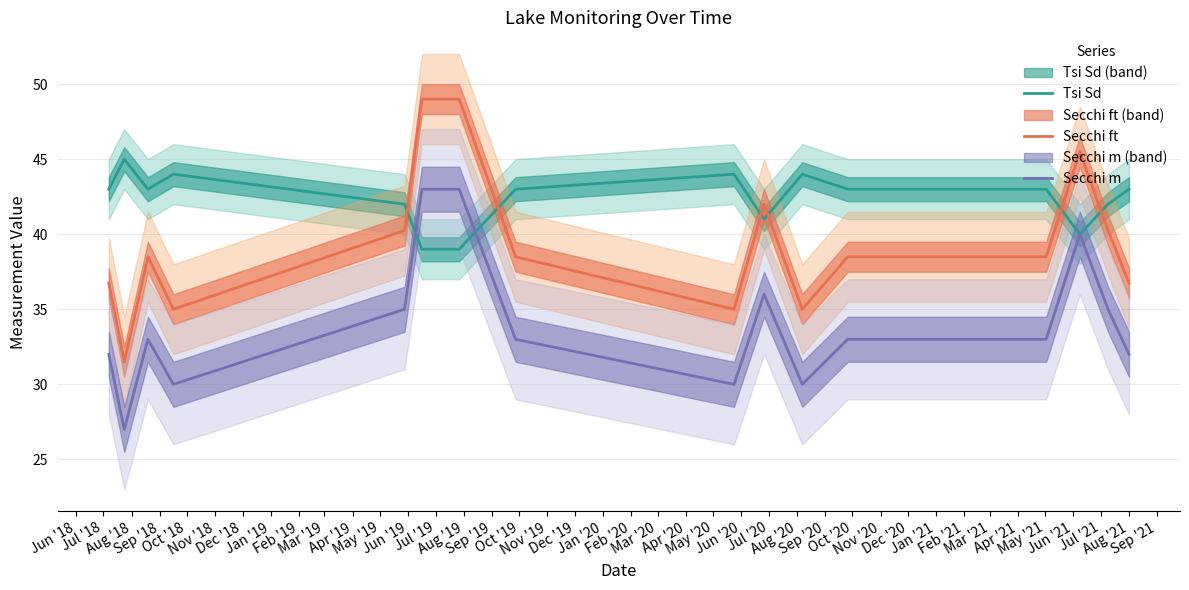

Which series has the widest spread of values?

Secchi ft